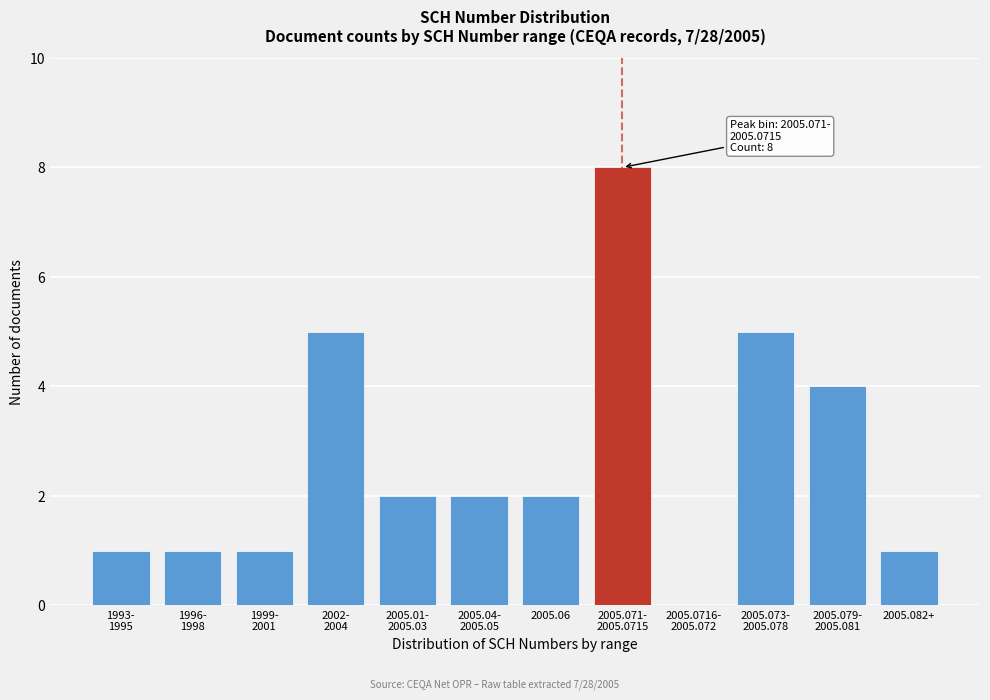

What is the sum of all values?

32